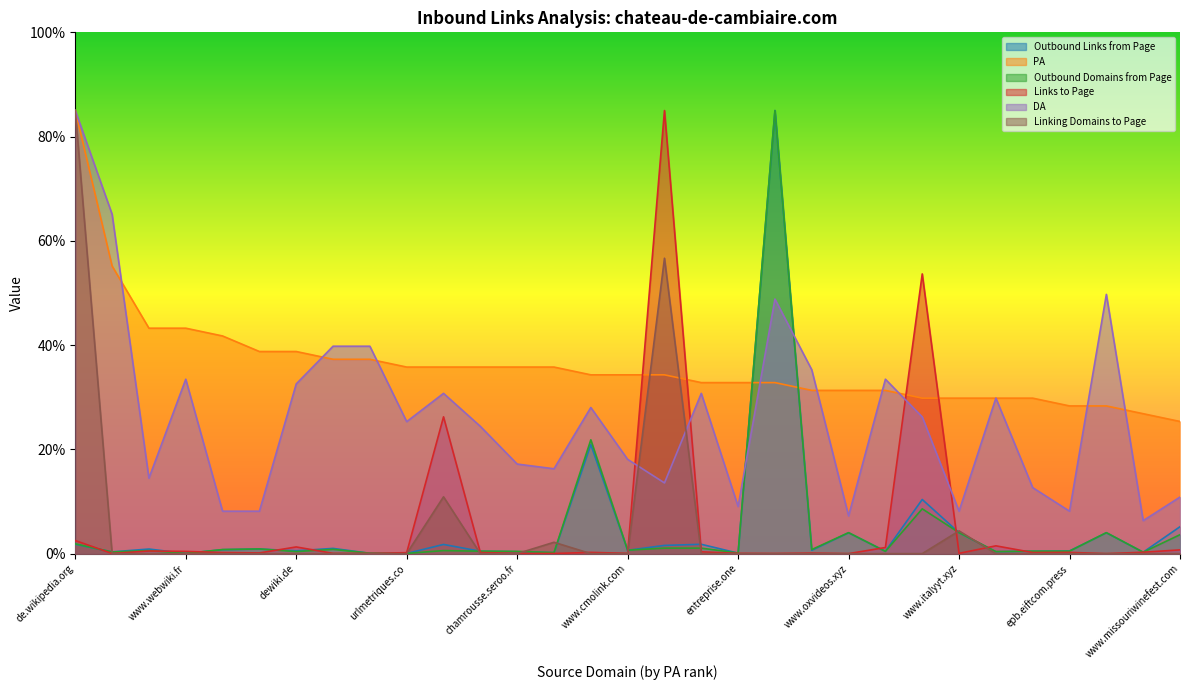

At which label does Outbound Links from Page reach its minimum?

www.webwiki.fr